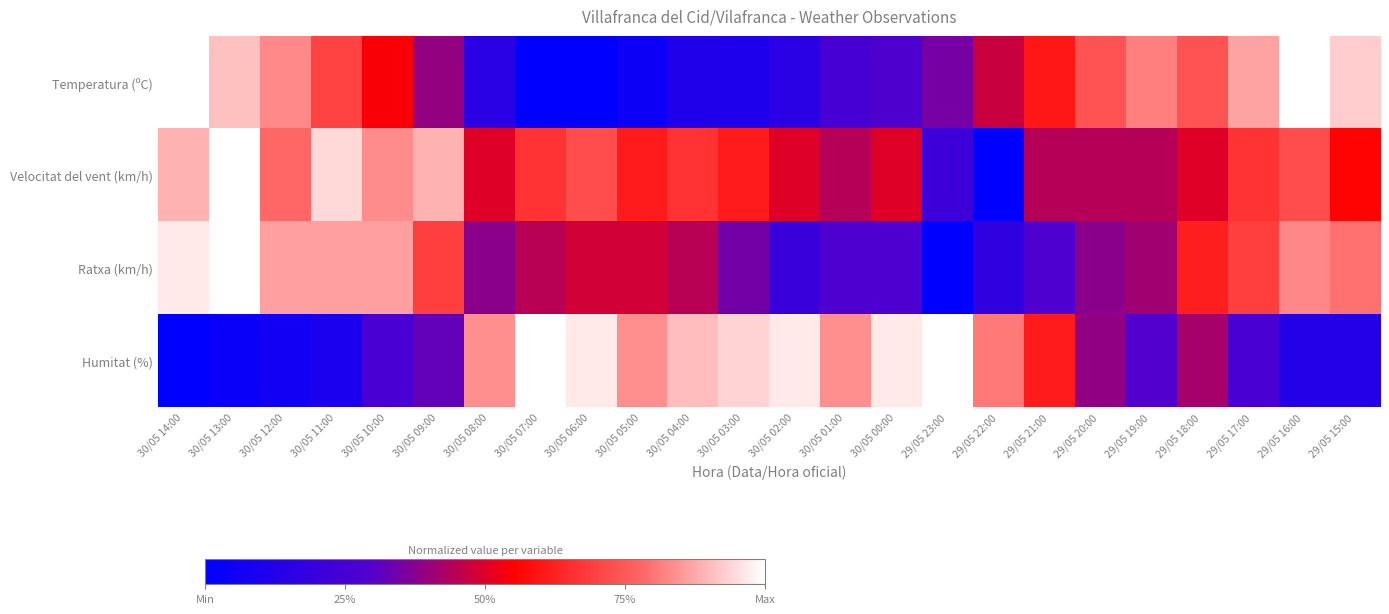

What is the spread (max minus min) of values at 30/05 08:00?

0.7